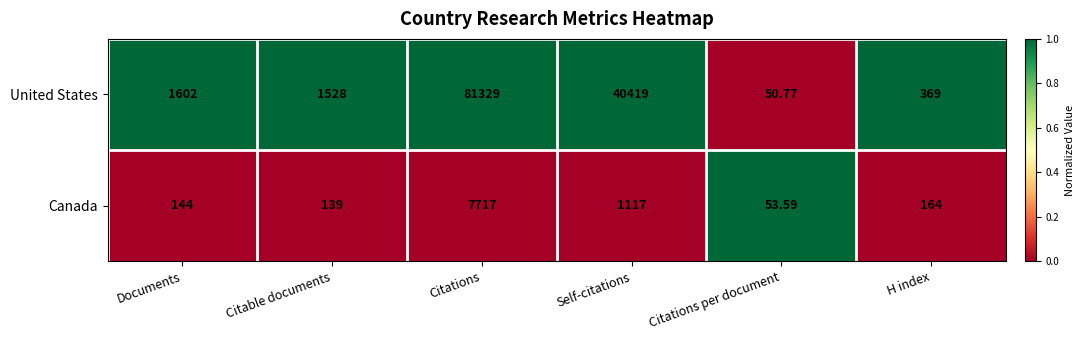

Which series has the widest spread of values?

United States